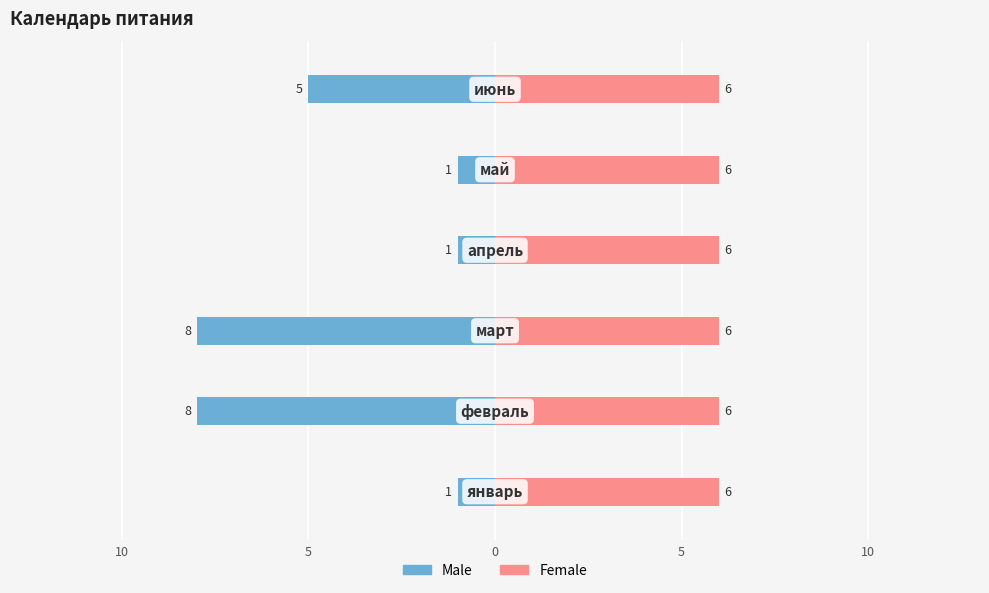

The value of Male at 5 is -5.0. True or false?

True